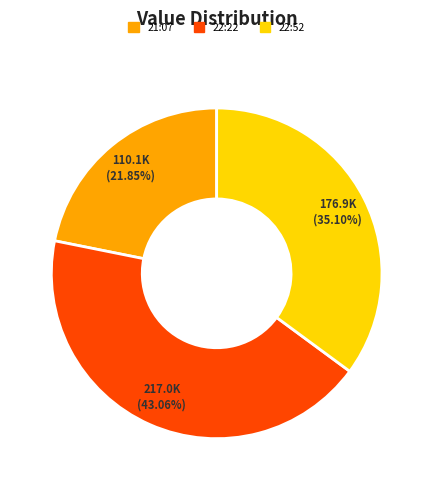

To the nearest percent, what is the difference between the largest and smallest slice percentages?

21%